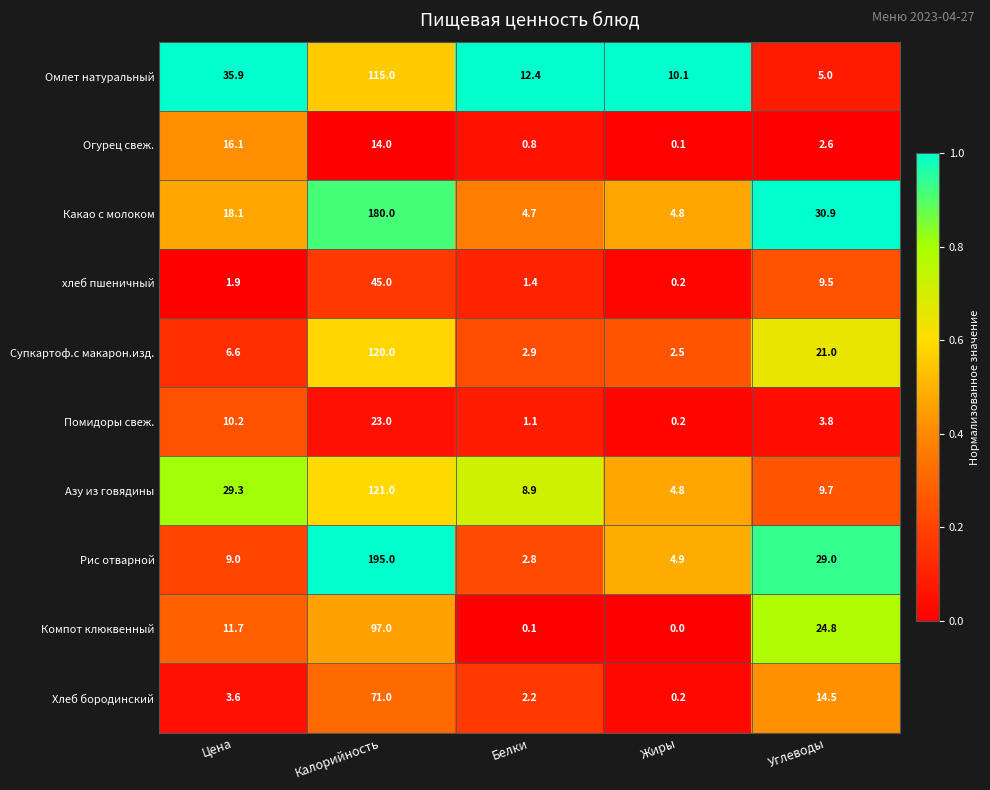

At which label does Хлеб бородинский first exceed 3?

Цена